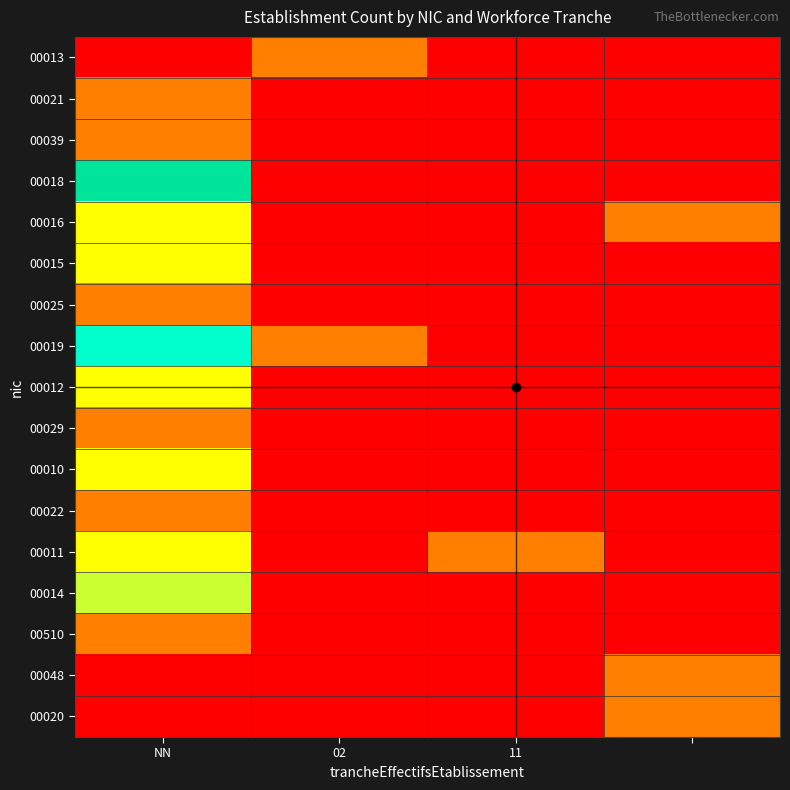

Reading left to right, list all the values displayed in this chart.

00013: 0	1	0	0
00021: 1	0	0	0
00039: 1	0	0	0
00018: 5	0	0	0
00016: 2	0	0	1
00015: 2	0	0	0
00025: 1	0	0	0
00019: 4	1	0	0
00012: 2	0	0	0
00029: 1	0	0	0
00010: 2	0	0	0
00022: 1	0	0	0
00011: 2	0	1	0
00014: 3	0	0	0
00510: 1	0	0	0
00048: 0	0	0	1
00020: 0	0	0	1